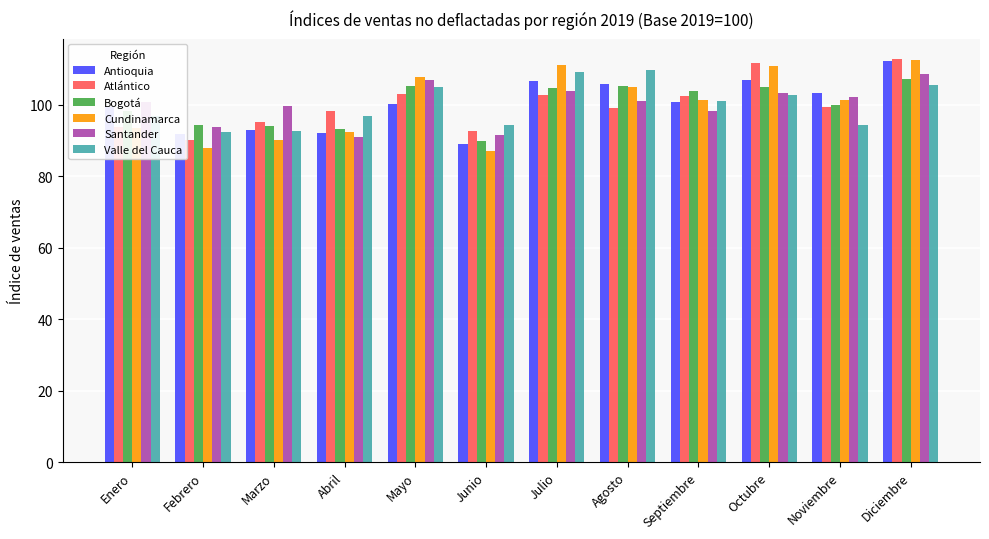

How many categories are shown in the chart?

12